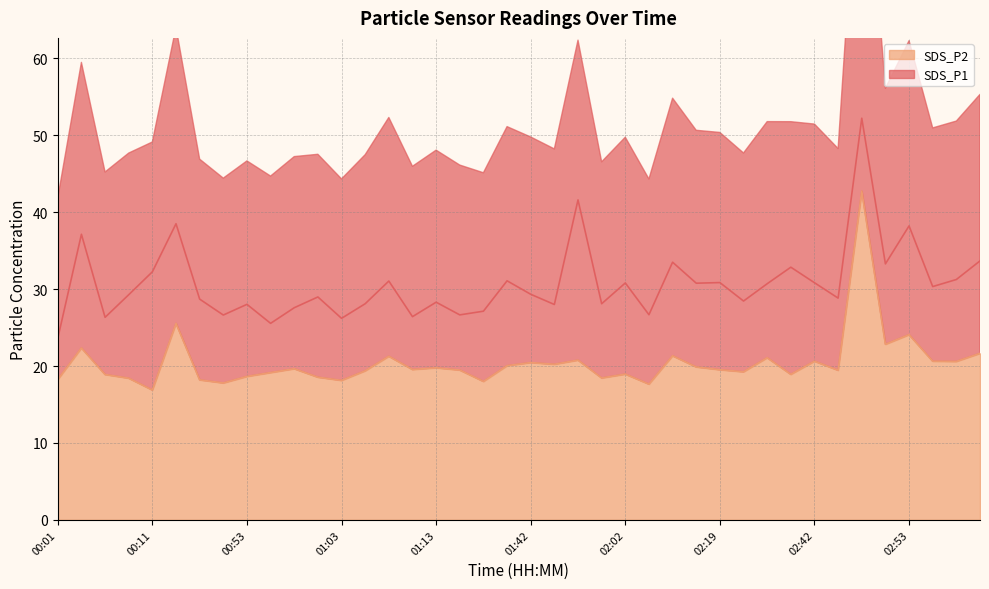

What position from the right is 01:10?

25